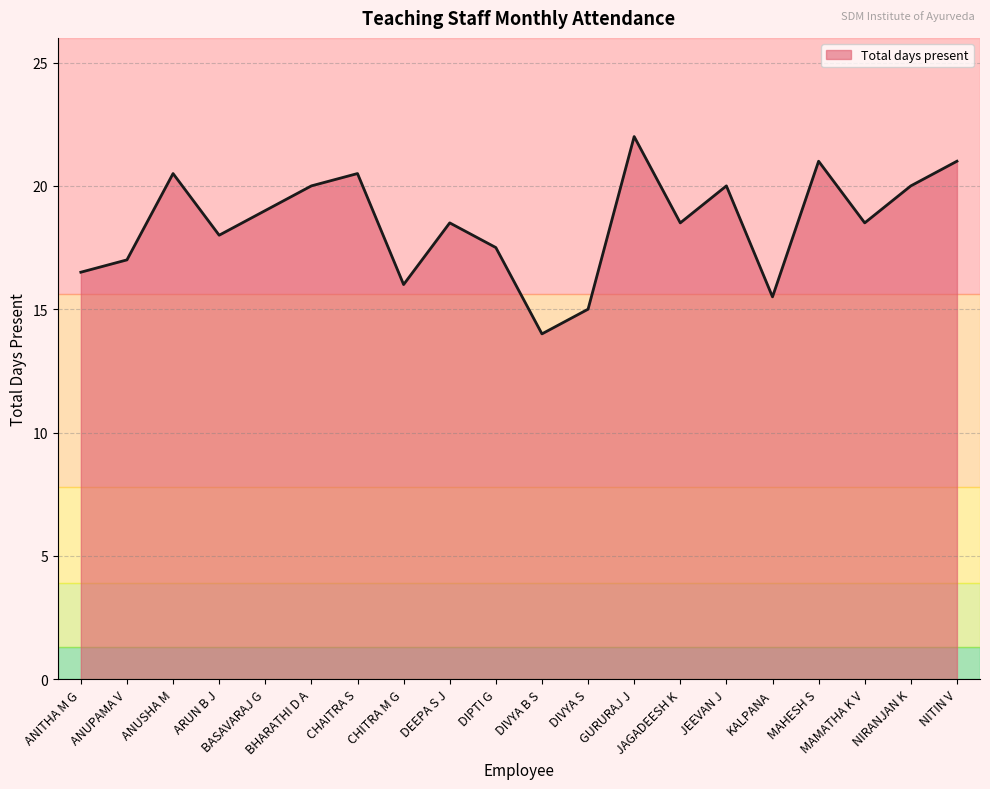

Where is the first local minimum?

ARUN B J